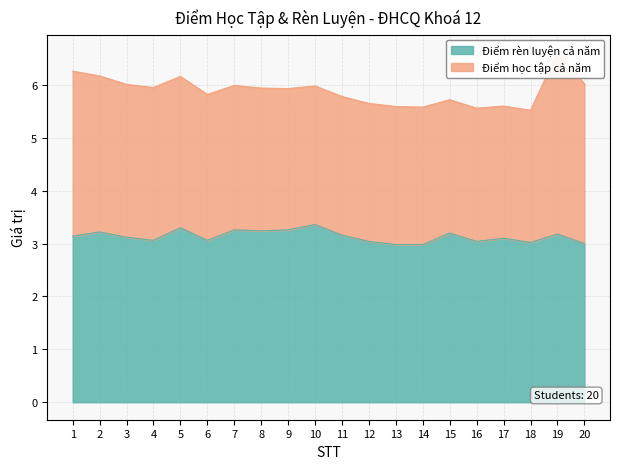

What is the change in value from 9 to 14?

-0.3